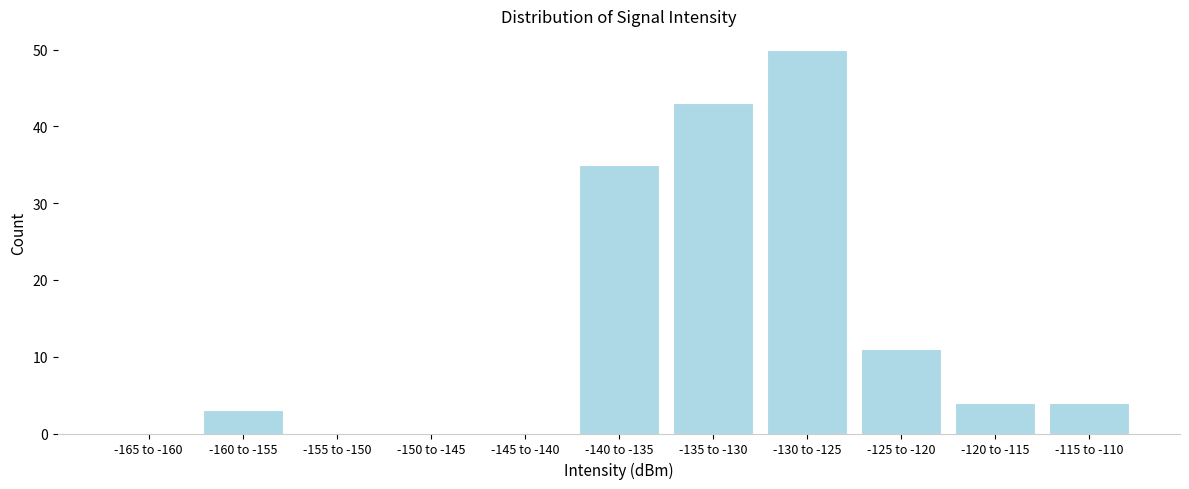

Reading left to right, what are all the values shown in this chart?

-165 to -160=0	-160 to -155=3	-155 to -150=0	-150 to -145=0	-145 to -140=0	-140 to -135=35	-135 to -130=43	-130 to -125=50	-125 to -120=11	-120 to -115=4	-115 to -110=4